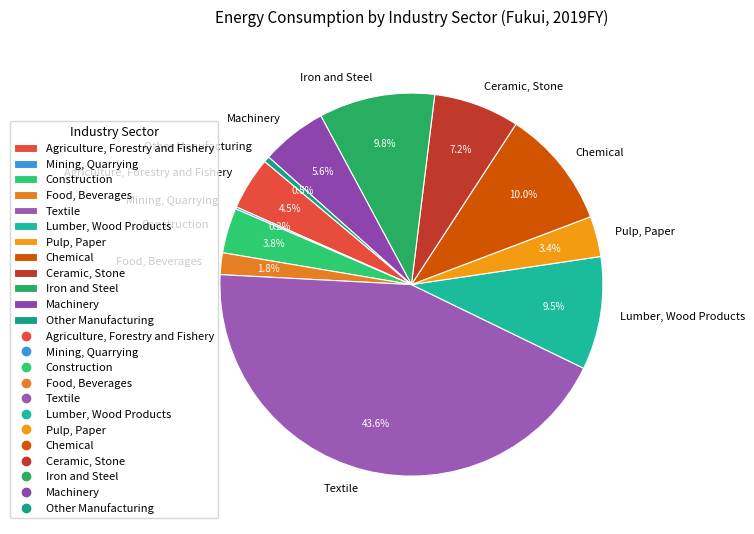

Does any single category account for the majority?

No